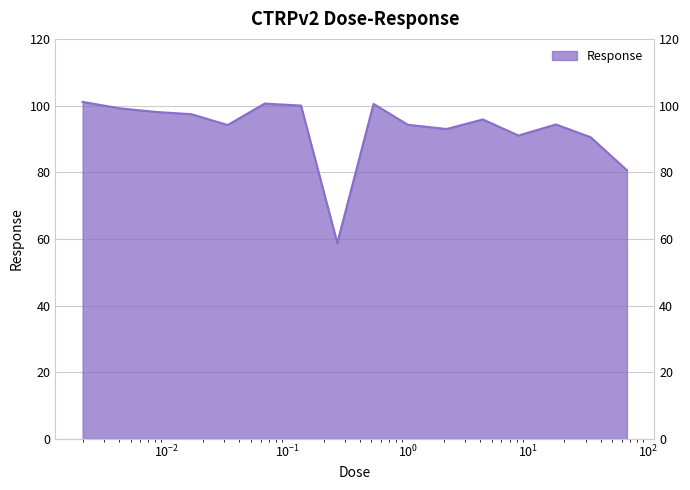

The chart shows a value of 125.4 at 8.3. True or false?

False